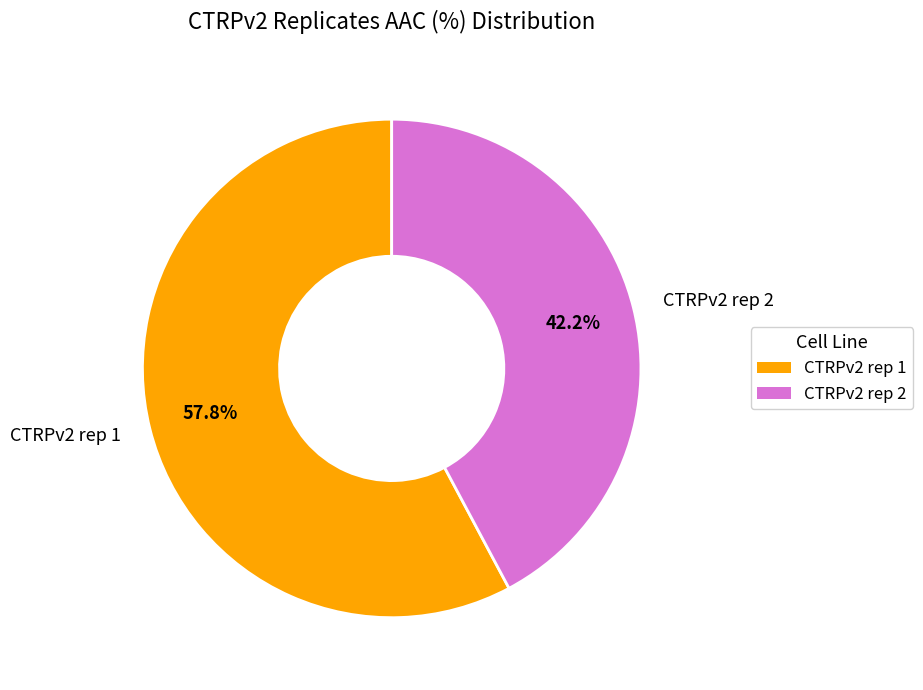

To the nearest percent, what is the combined percentage of CTRPv2 rep 1 and CTRPv2 rep 2?

100%